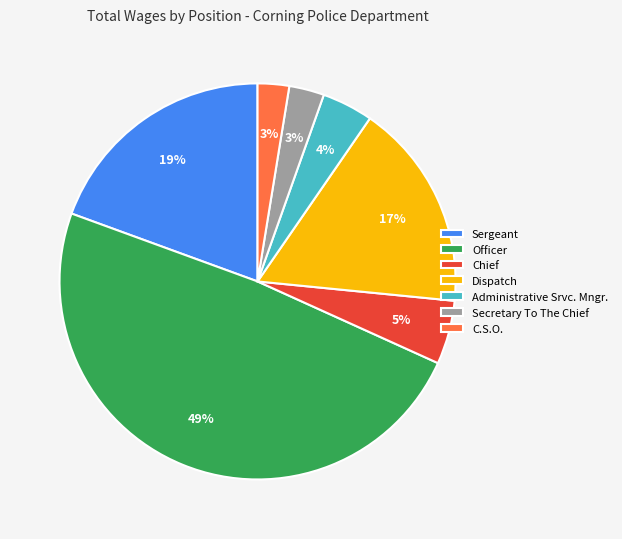

To the nearest percent, what portion does Dispatch represent?

17%